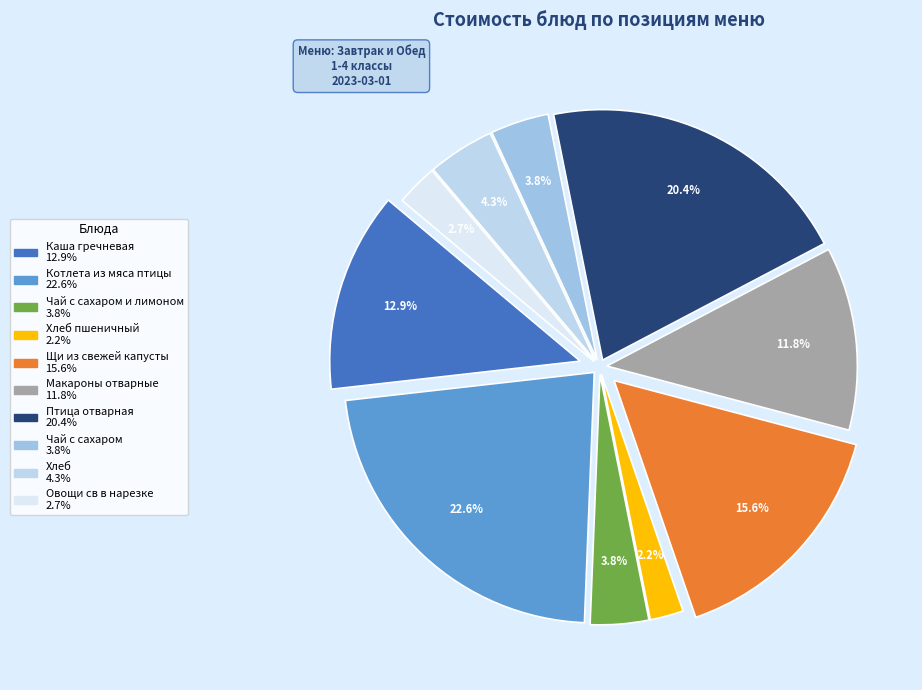

To the nearest percent, what portion does Чай с сахаром represent?

4%